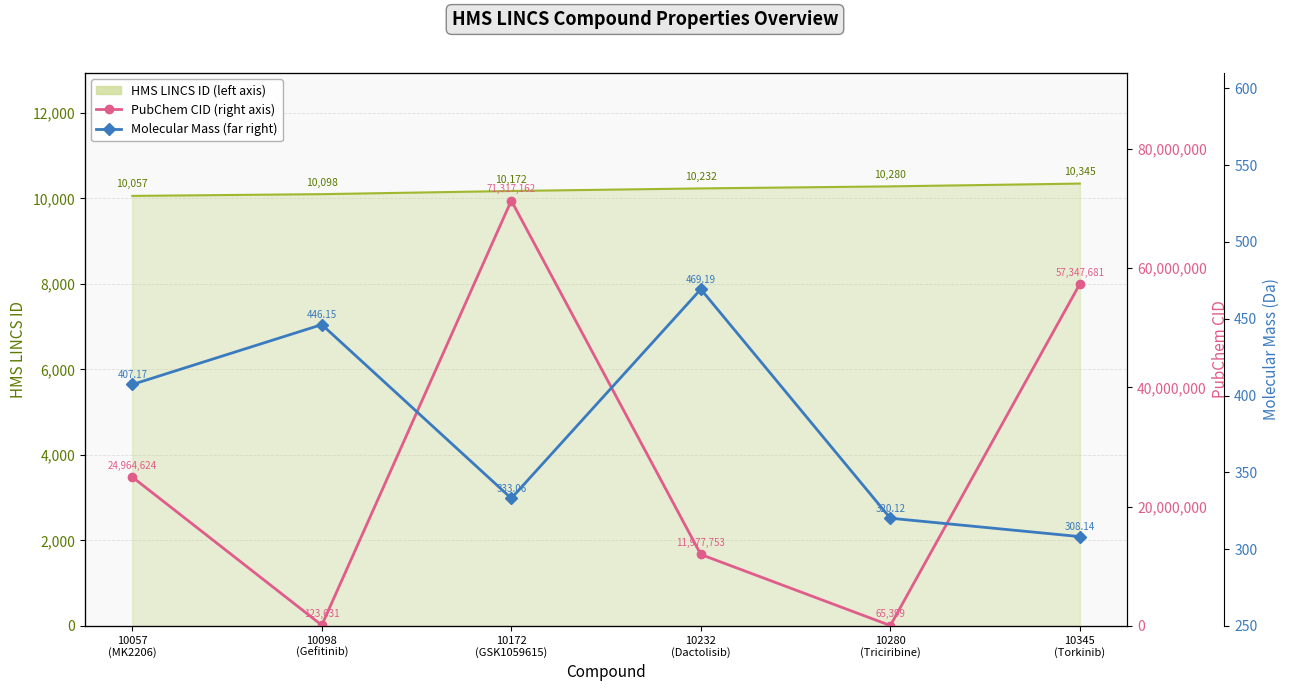

What is the difference between the highest and lowest values at 10280
(Triciribine)?

65078.9